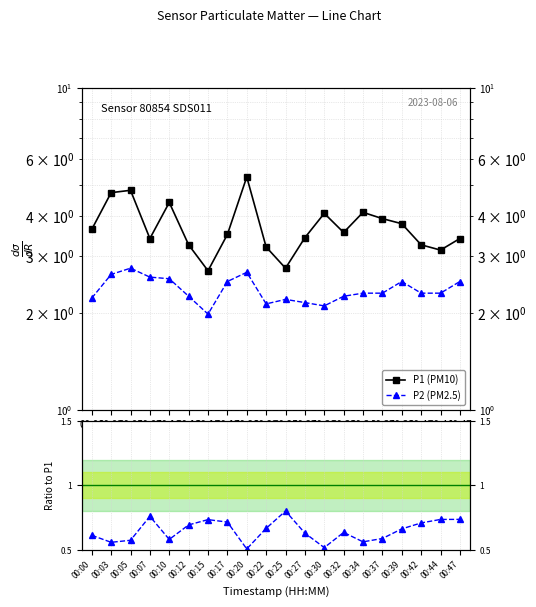

How many interior local valleys does the P1 (PM10) series have?

5